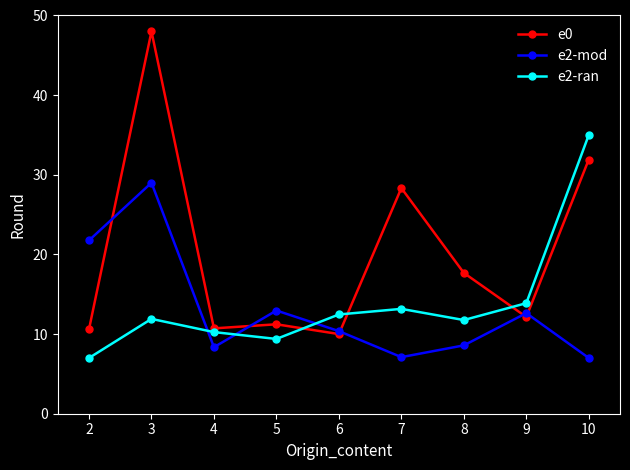

What is the difference between the highest and lowest values at 6?

2.5